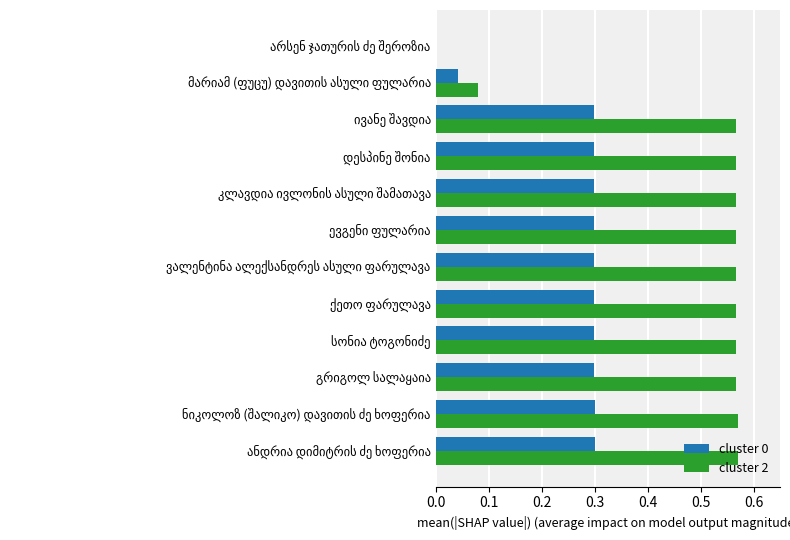

What is the sum of all cluster 0 values?

3.0